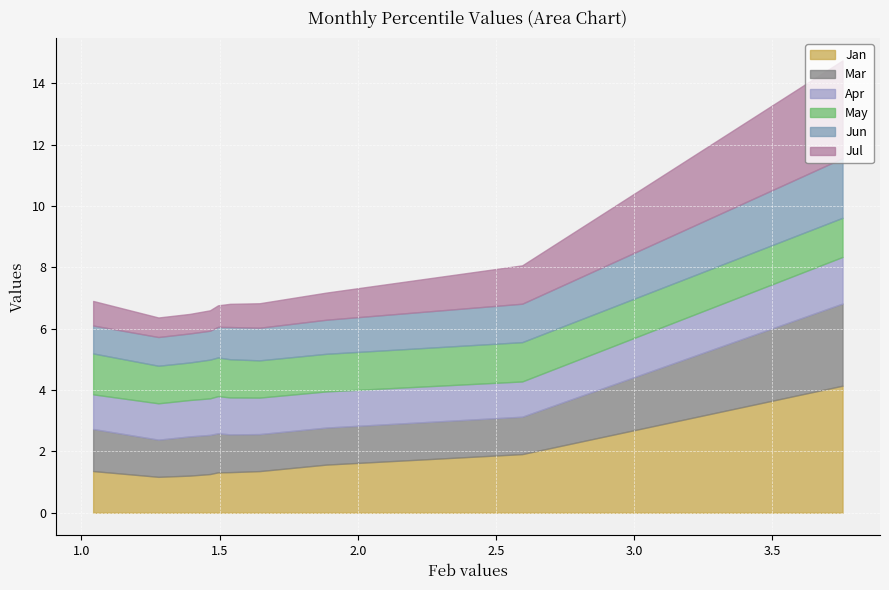

What is the highest value of the Jan series?

4.1